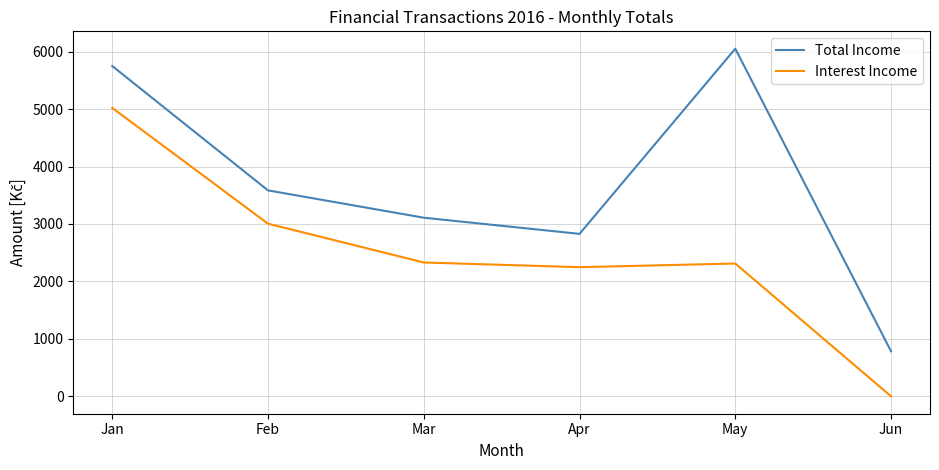

What is the highest value of the Total Income series?

6050.0